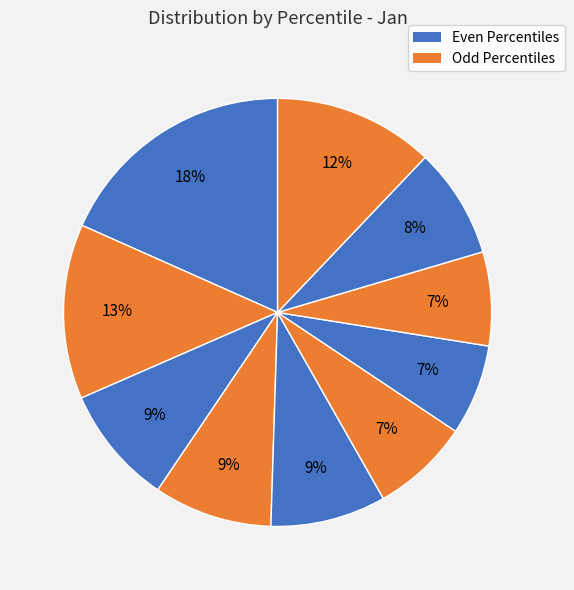

How many slices are in this pie chart?

10